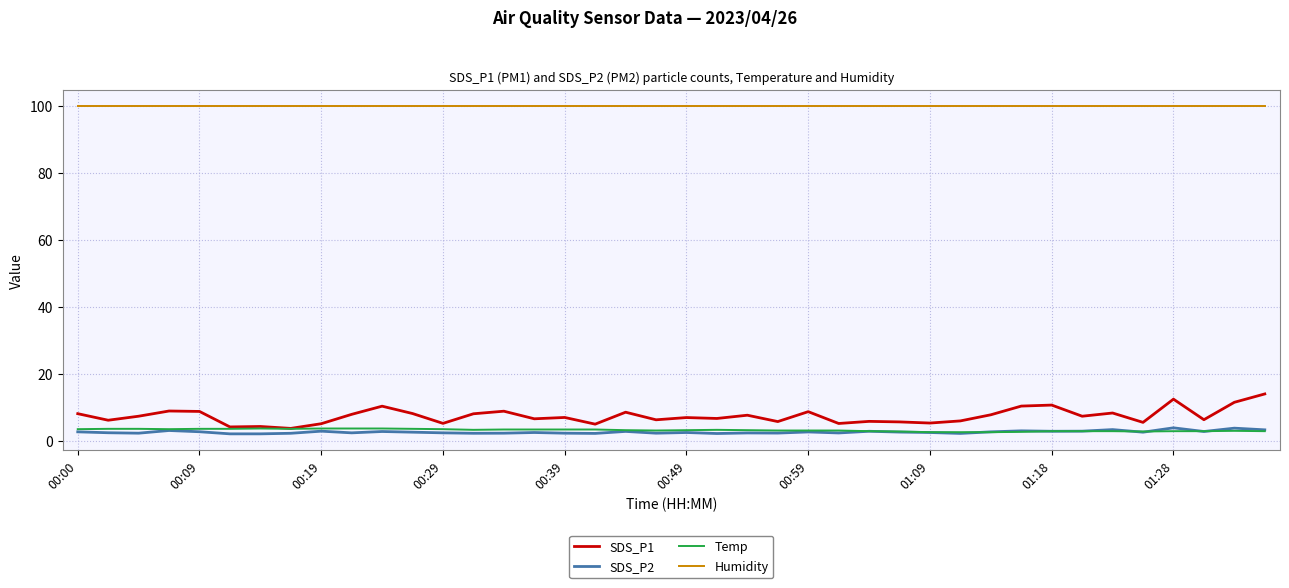

True or false: SDS_P2 has more than 2 interior local peaks.

True